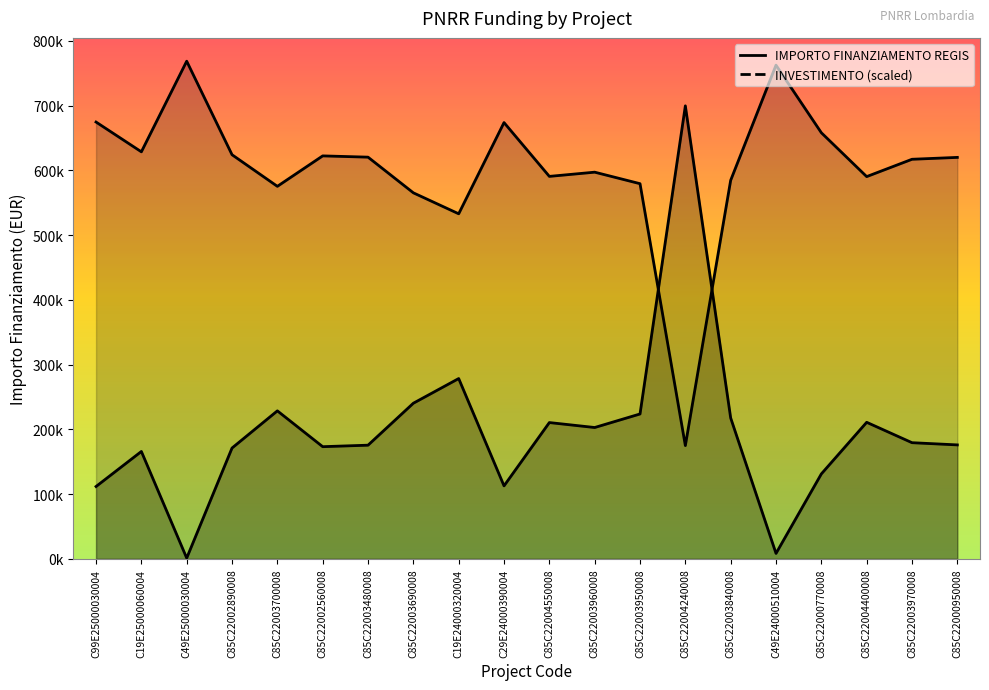

What is the minimum value shown in the chart?

1200.0